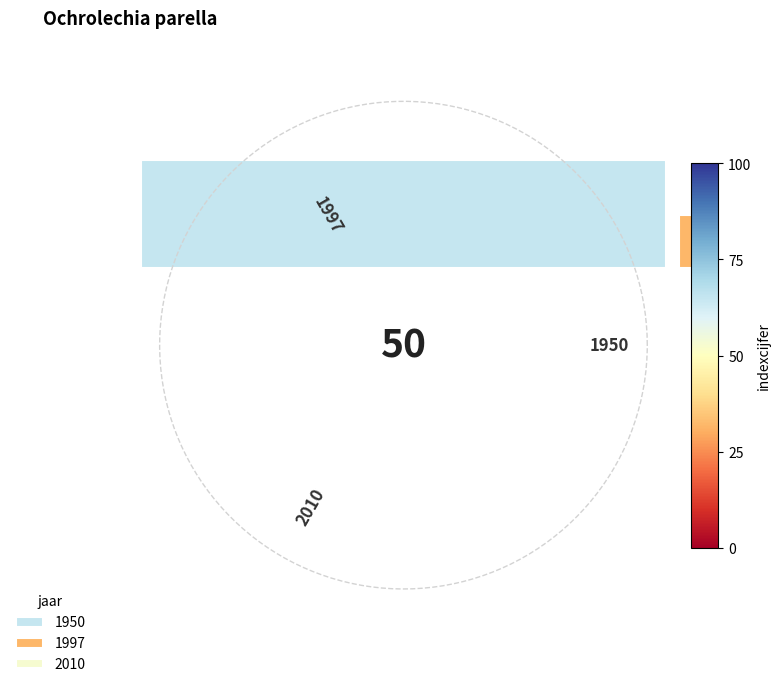

To the nearest percent, what portion does 1950 represent?

43%